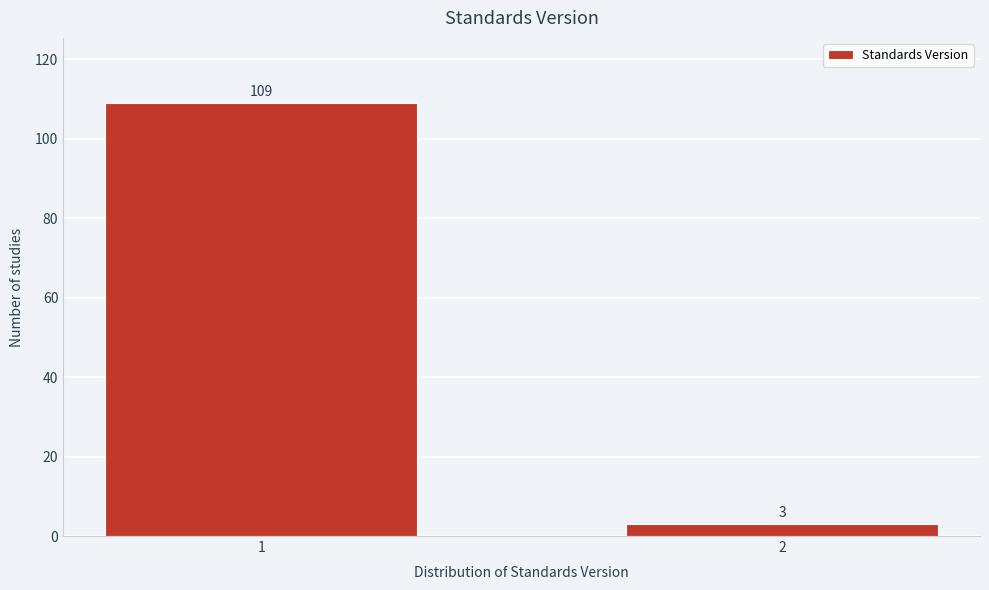

Reading left to right, what are all the values shown in this chart?

109	3